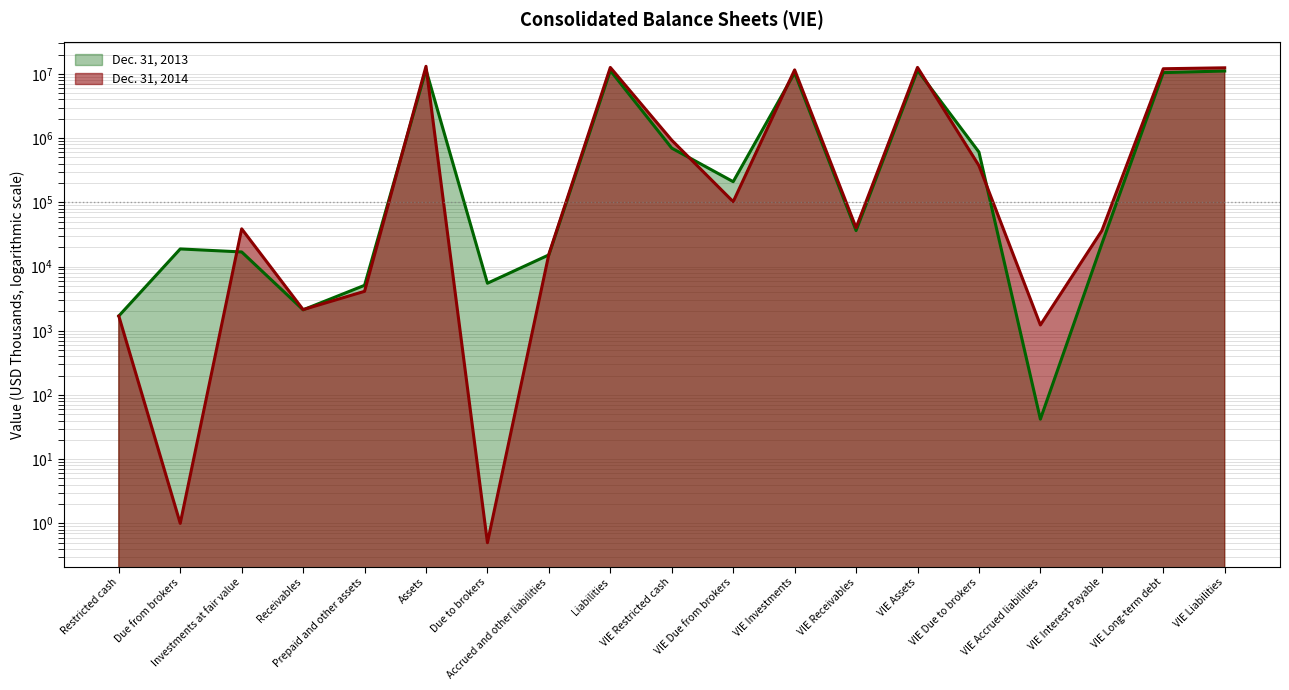

What value does the Dec. 31, 2014 series have at Accrued and other liabilities?

15584.0